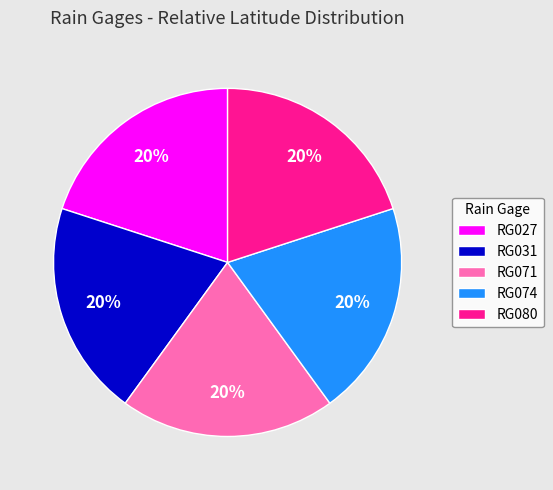

What is the ratio of the value at RG027 to the value at RG071?

1.0